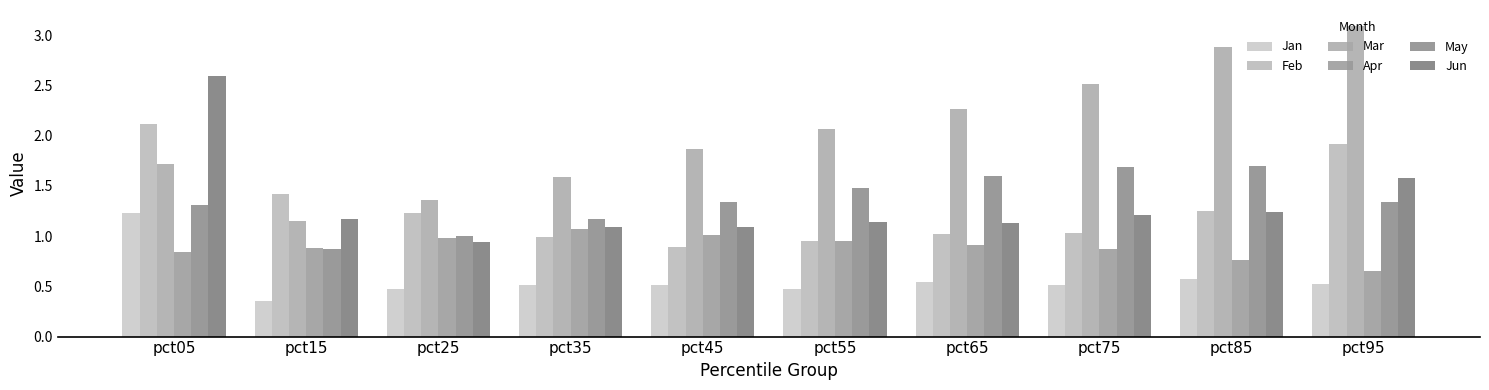

Reading right to left, extract all data points from this chart.

Jan: 0.5	0.6	0.5	0.5	0.5	0.5	0.5	0.5	0.4	1.2
Feb: 1.9	1.2	1.0	1.0	1.0	0.9	1.0	1.2	1.4	2.1
Mar: 3.1	2.9	2.5	2.3	2.1	1.9	1.6	1.4	1.2	1.7
Apr: 0.7	0.8	0.9	0.9	1.0	1.0	1.1	1.0	0.9	0.8
May: 1.3	1.7	1.7	1.6	1.5	1.3	1.2	1.0	0.9	1.3
Jun: 1.6	1.2	1.2	1.1	1.1	1.1	1.1	0.9	1.2	2.6